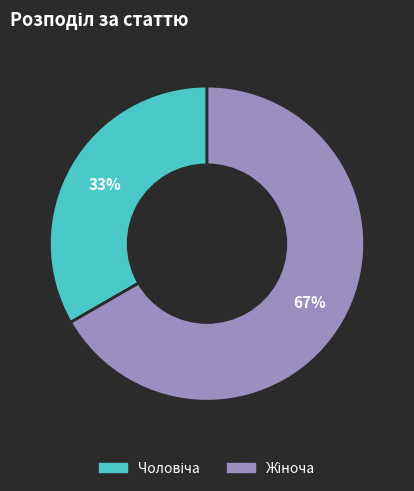

How many slices are in this pie chart?

2